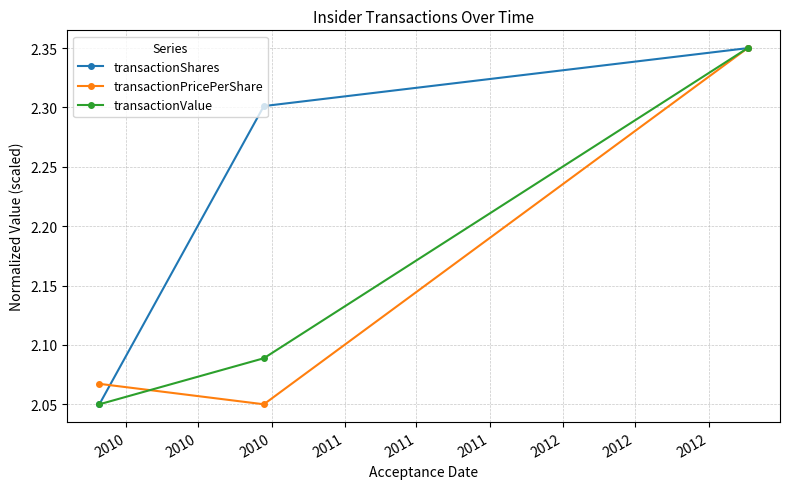

Which series has the largest total across all categories?

transactionShares